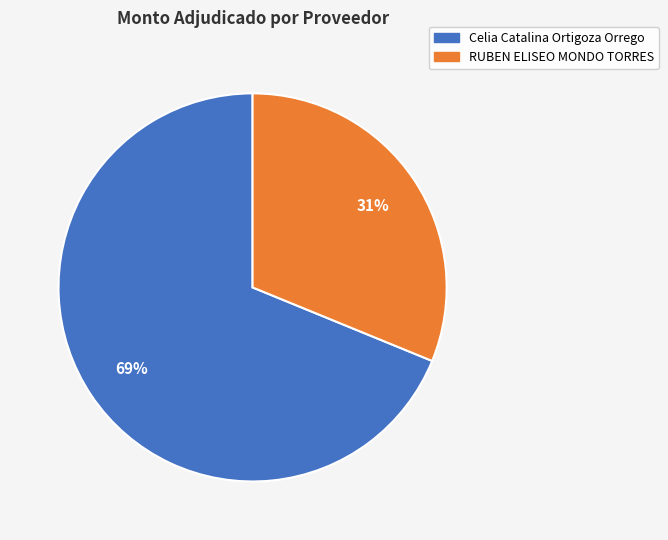

To the nearest percent, what is the combined percentage of Celia Catalina Ortigoza Orrego and RUBEN ELISEO MONDO TORRES?

100%